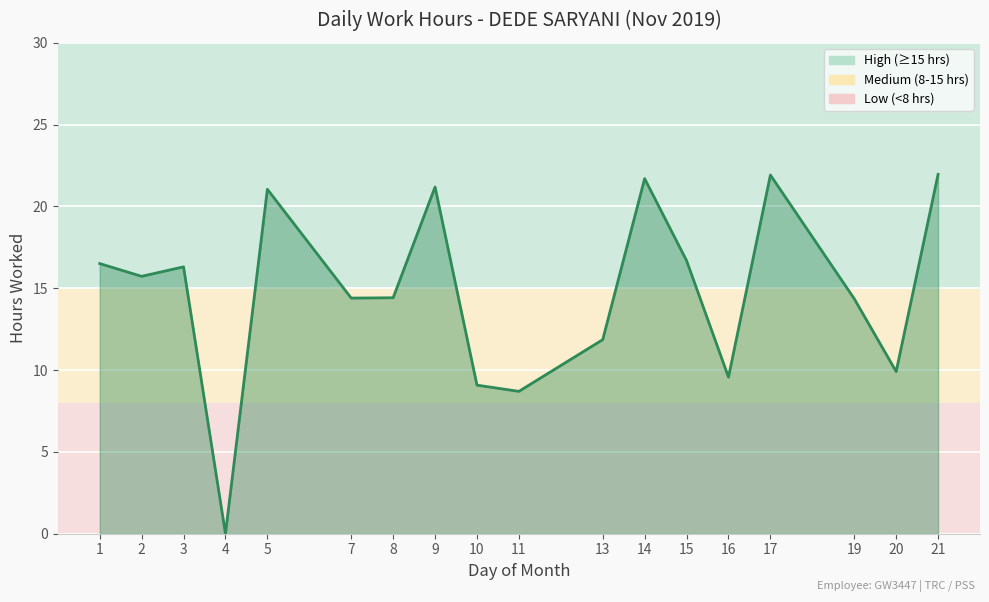

At which label is the value closest to 10?

20